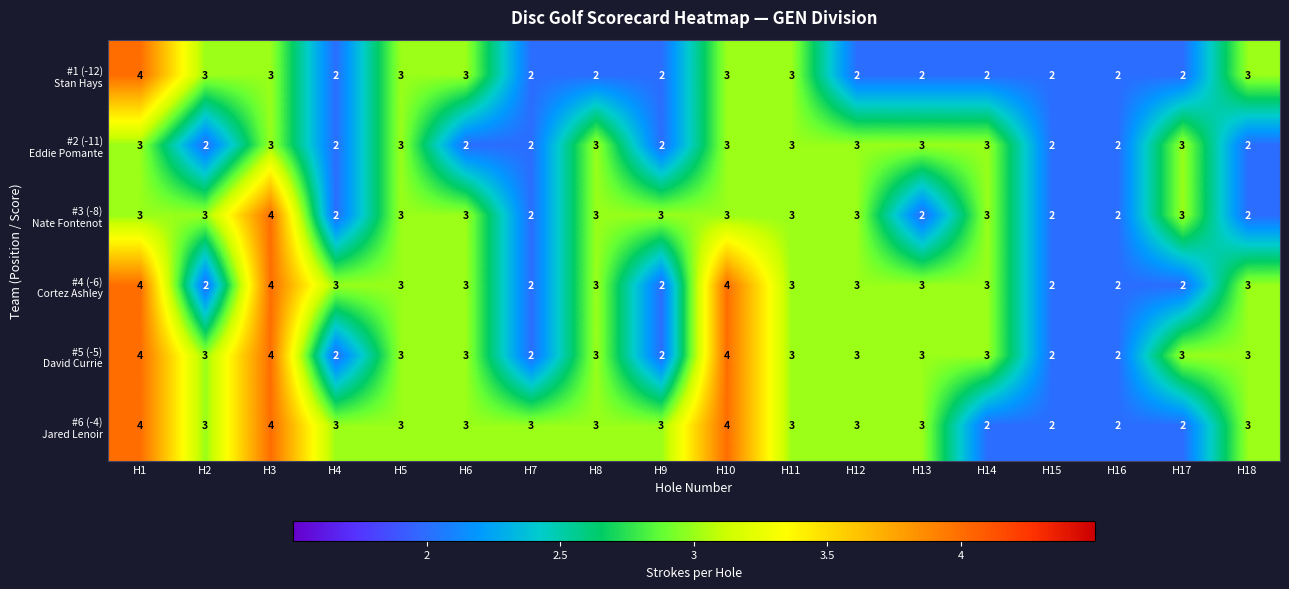

What is the total value across all series at H7?

13